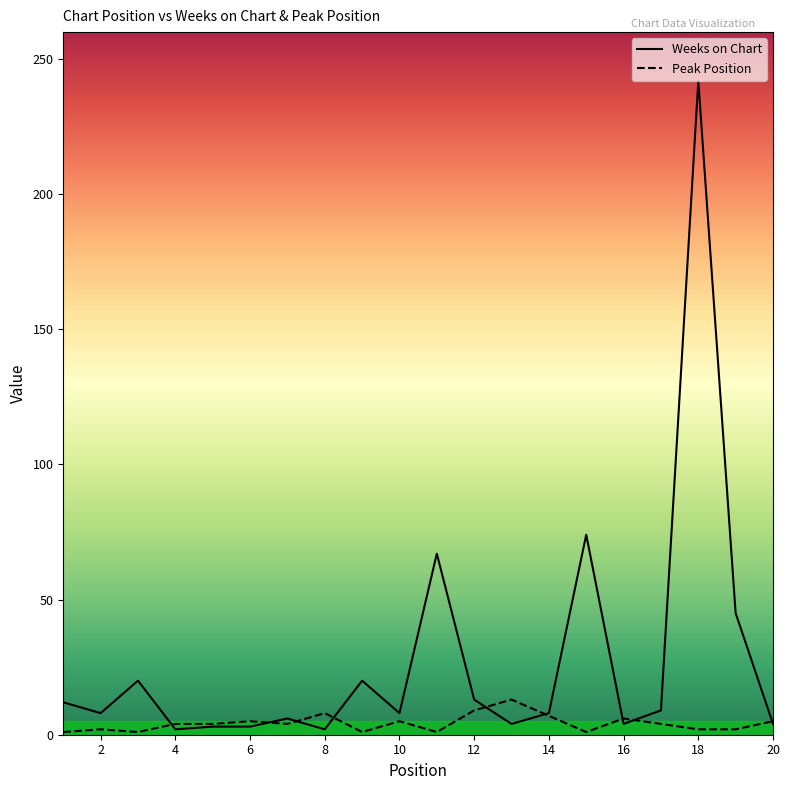

What is the sum of all Weeks on Chart values?

554